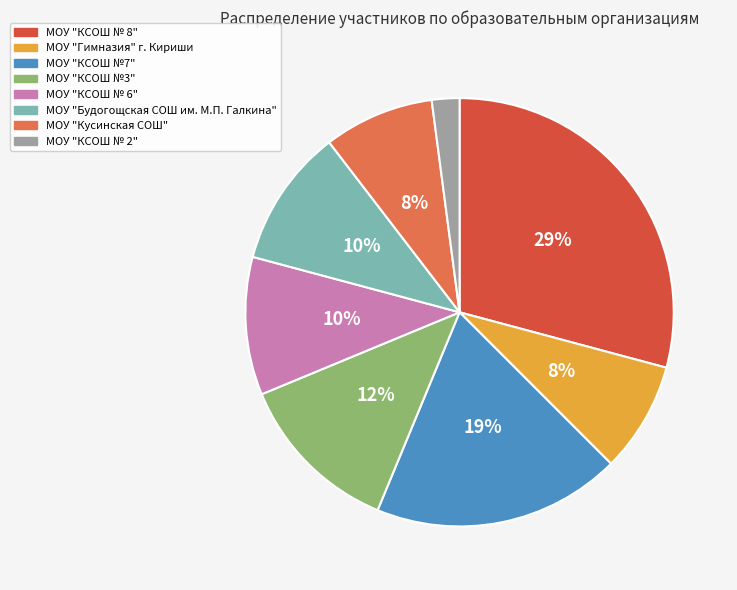

Which category has the smallest portion of the pie?

МОУ "КСОШ № 2"